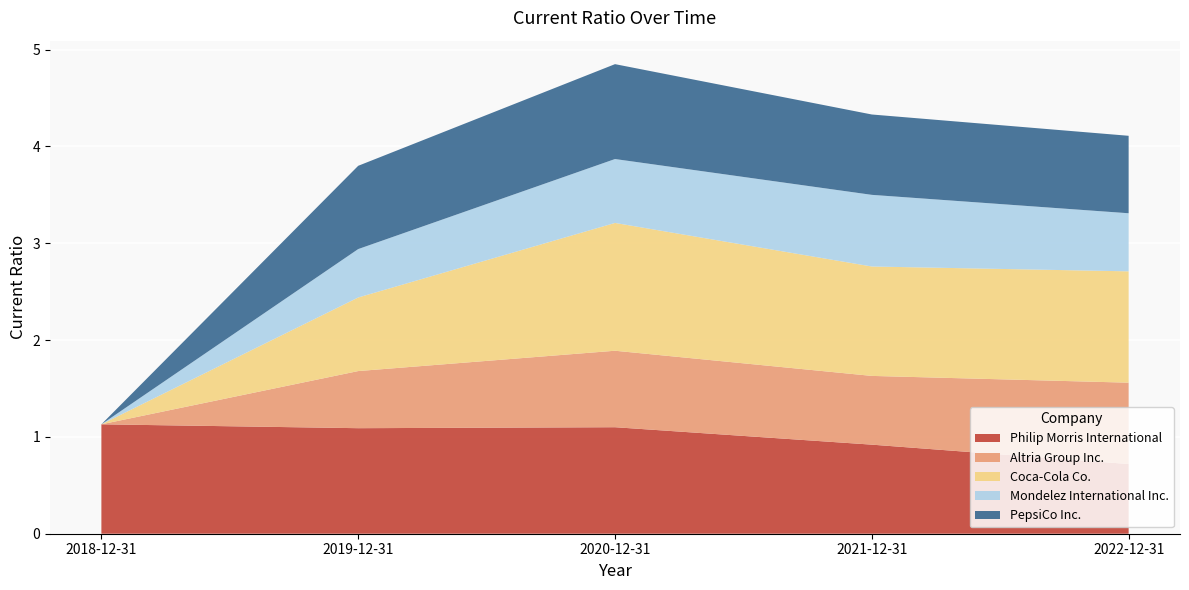

Reading left to right, what are all the values shown in this chart?

Philip Morris International: 2018-12-31=1.1	2019-12-31=1.1	2020-12-31=1.1	2021-12-31=0.9	2022-12-31=0.7
Altria Group Inc.: 2018-12-31=0.0	2019-12-31=0.6	2020-12-31=0.8	2021-12-31=0.7	2022-12-31=0.8
Coca-Cola Co.: 2018-12-31=0.0	2019-12-31=0.8	2020-12-31=1.3	2021-12-31=1.1	2022-12-31=1.1
Mondelez International Inc.: 2018-12-31=0.0	2019-12-31=0.5	2020-12-31=0.7	2021-12-31=0.7	2022-12-31=0.6
PepsiCo Inc.: 2018-12-31=0.0	2019-12-31=0.9	2020-12-31=1.0	2021-12-31=0.8	2022-12-31=0.8